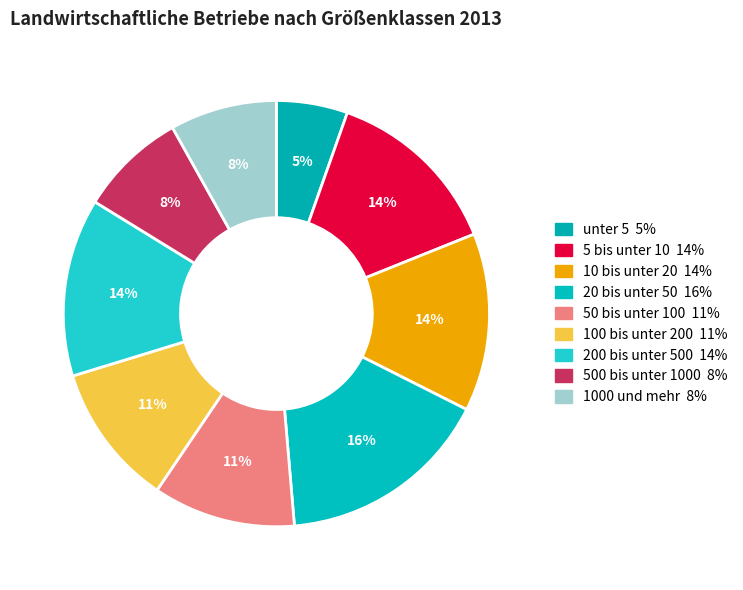

Which slice is the smallest?

unter 5